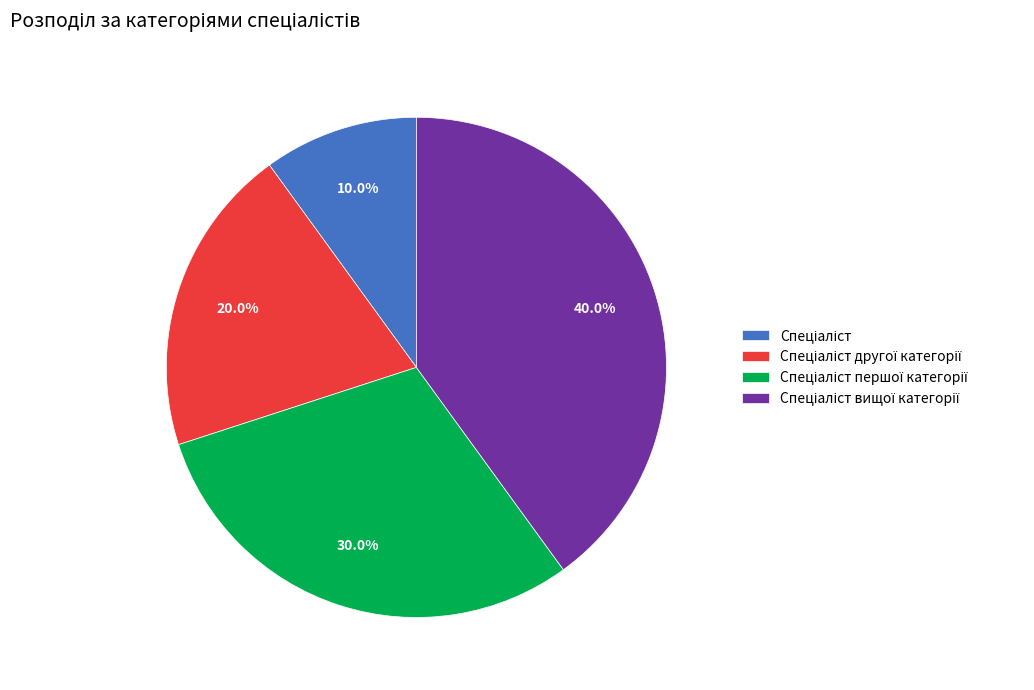

To the nearest percent, what is the average slice percentage?

25%